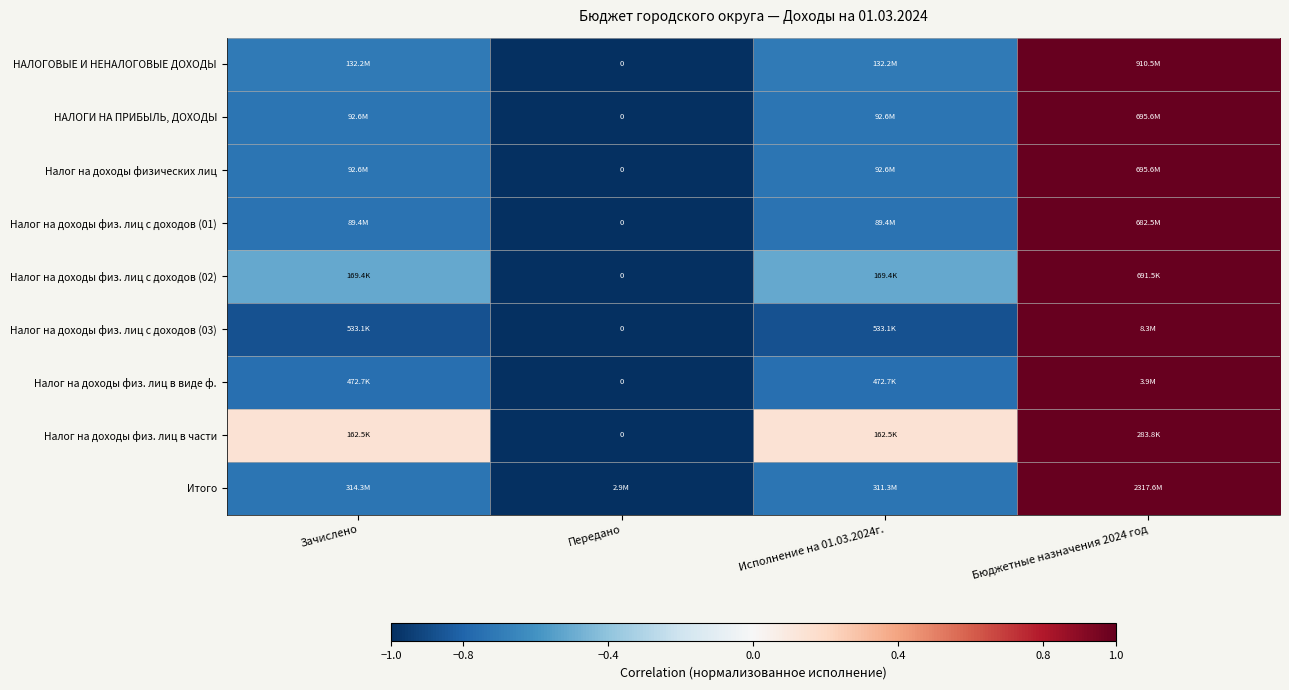

How many Налог на доходы физических лиц values are between 0 and 1?

1